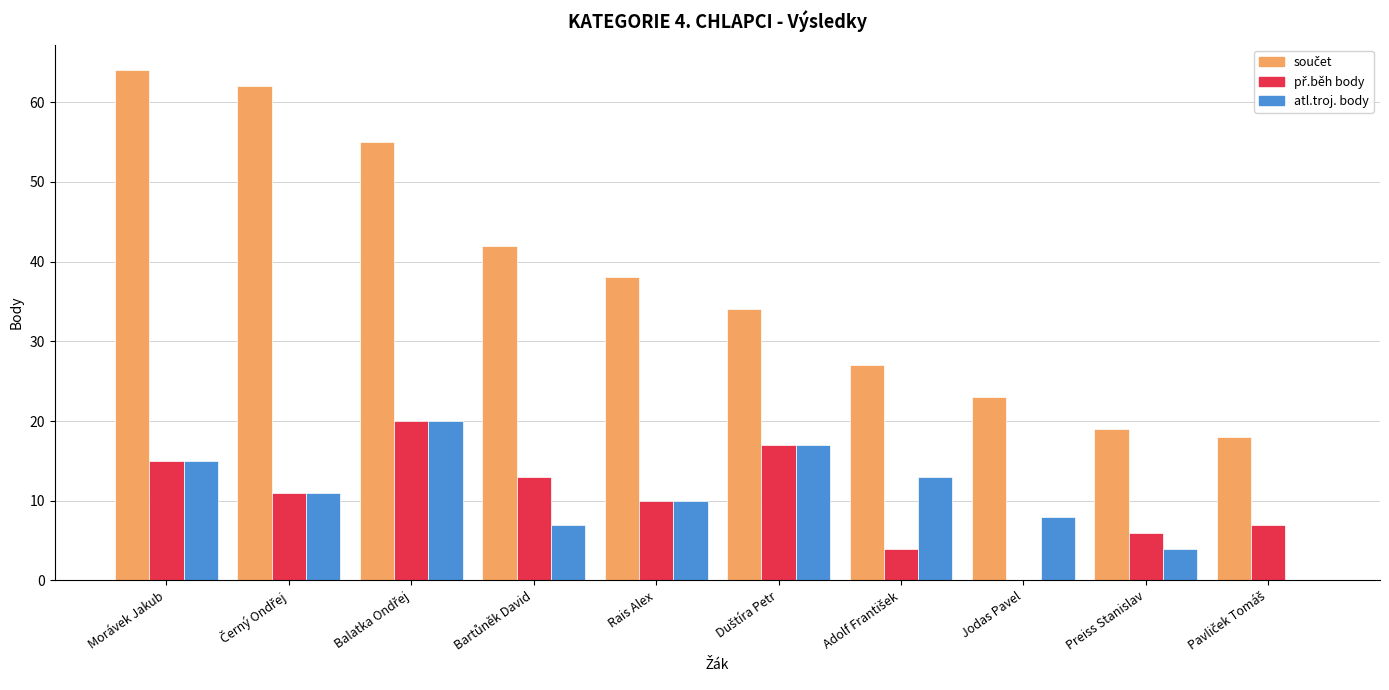

What is the total value across all series at Rais Alex?

58